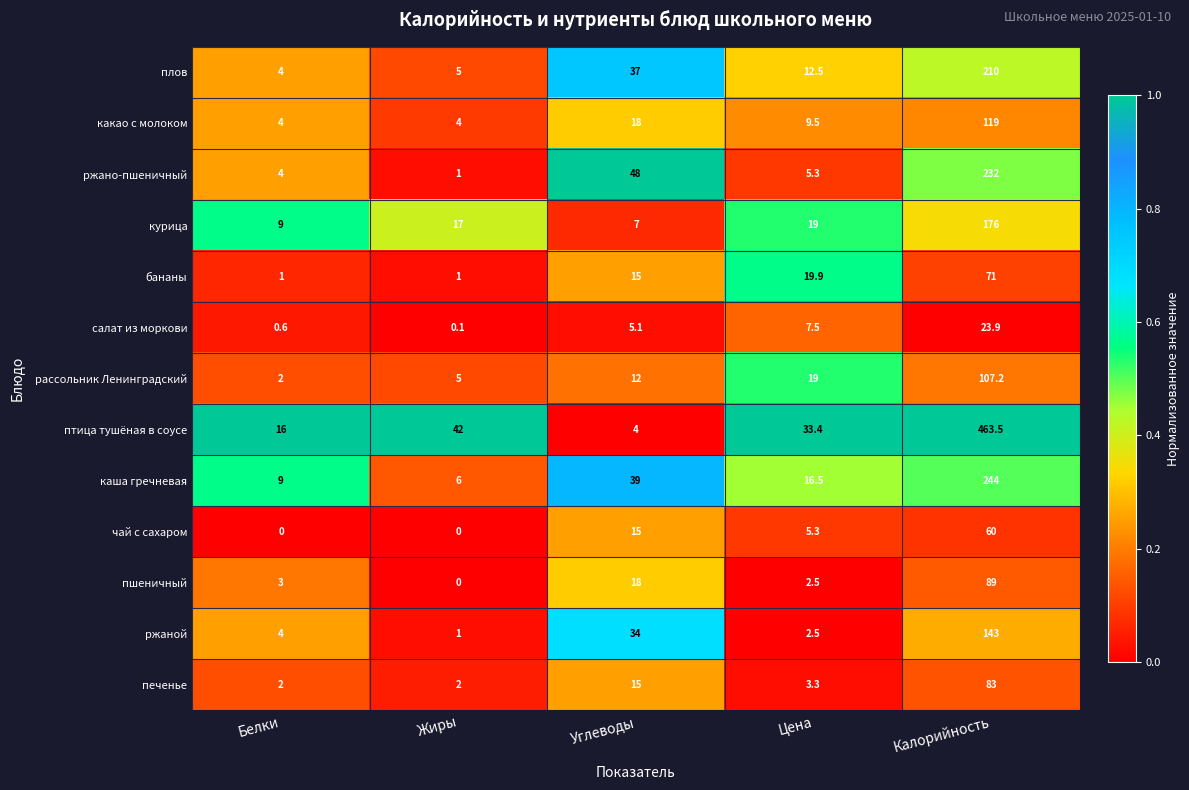

Is it true that курица equals 176.0 at Калорийность?

True